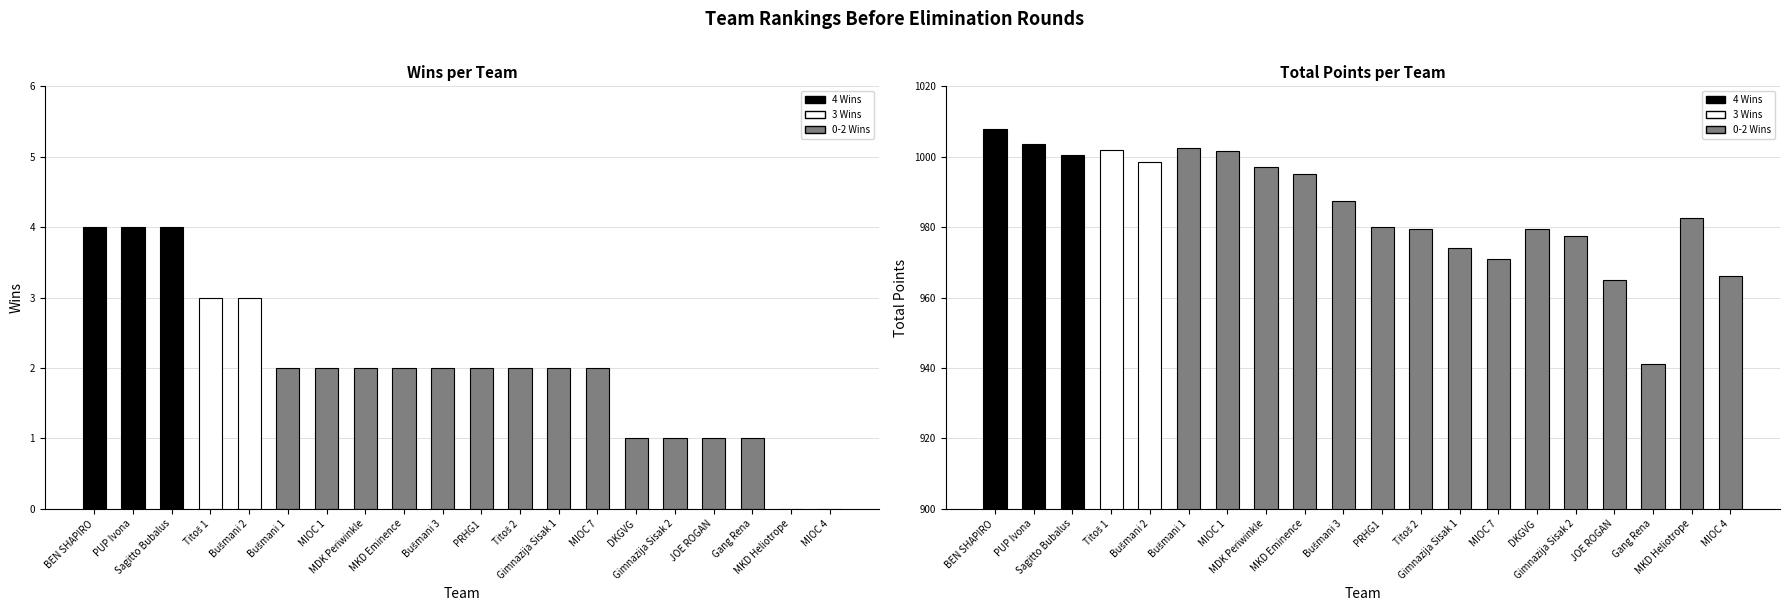

How many bars are there in each group?

2